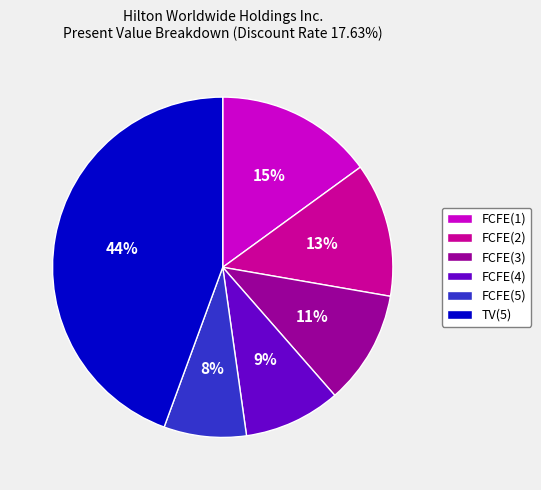

To the nearest percent, what is the combined percentage of FCFE(1) and FCFE(3)?

26%